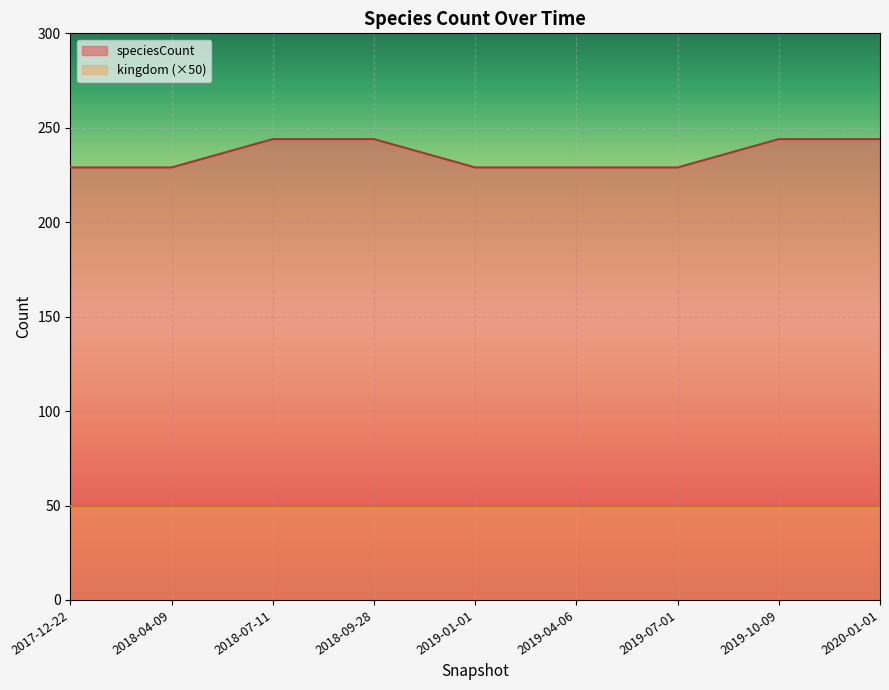

Rank the categories by value from highest to lowest.

2018-07-11, 2018-09-28, 2019-10-09, 2020-01-01, 2017-12-22, 2018-04-09, 2019-01-01, 2019-04-06, 2019-07-01